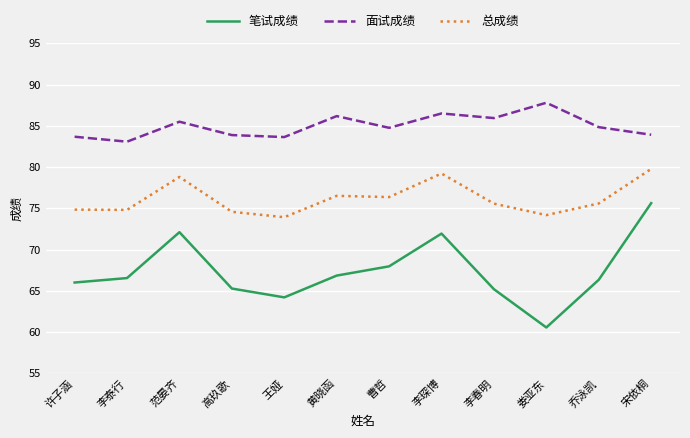

Rank the series by their average value, from highest to lowest.

面试成绩, 总成绩, 笔试成绩